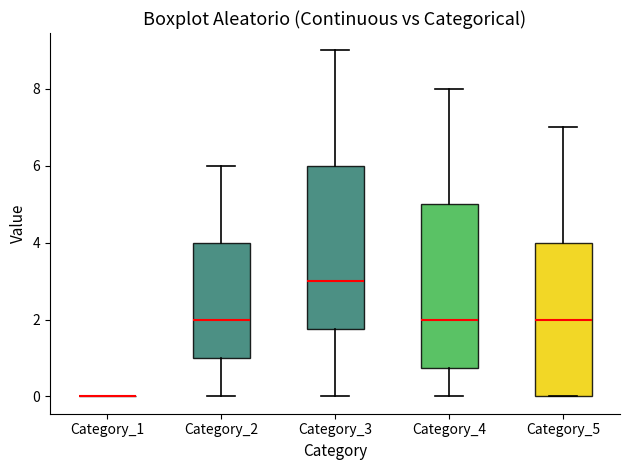

Reading left to right, read every box against the y-axis: the position of its median line, the range the box covers, and the ends of its whiskers. The values are not printed on the chart, so give them approximately, as read against the axis.

Category_1: box collapsed to a line at 0.0, whiskers 0.0 to 0.0
Category_2: median 2.0, box 1.0 to 4.0, whiskers 0.0 to 6.0
Category_3: median 3.0, box 1.8 to 6.0, whiskers 0.0 to 9.0
Category_4: median 2.0, box 0.8 to 5.0, whiskers 0.0 to 8.0
Category_5: median 2.0, box 0.0 to 4.0, whiskers 0.0 to 7.0